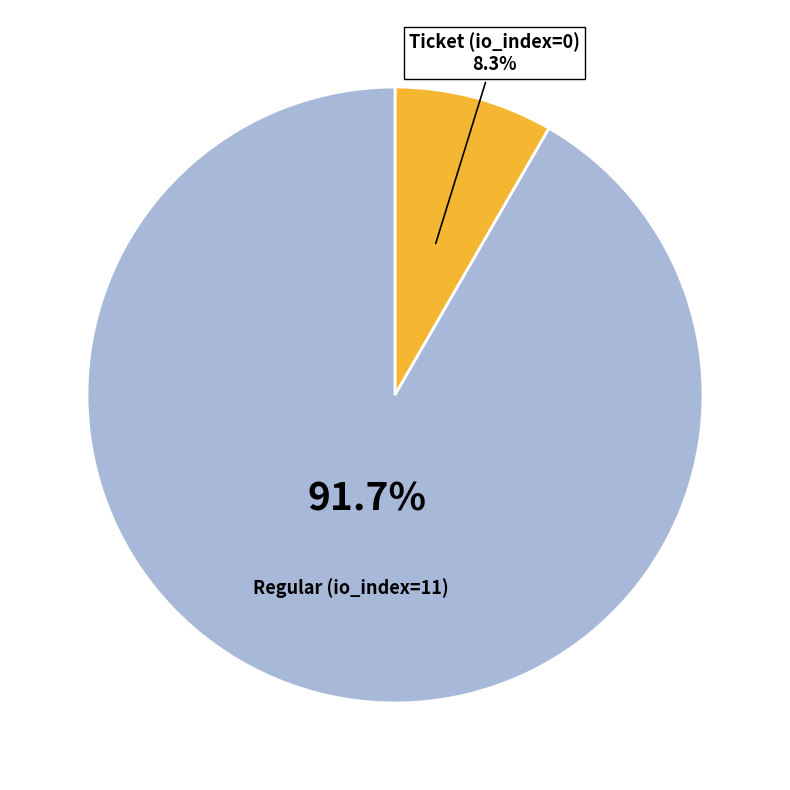

Is there a majority slice in this chart?

Yes